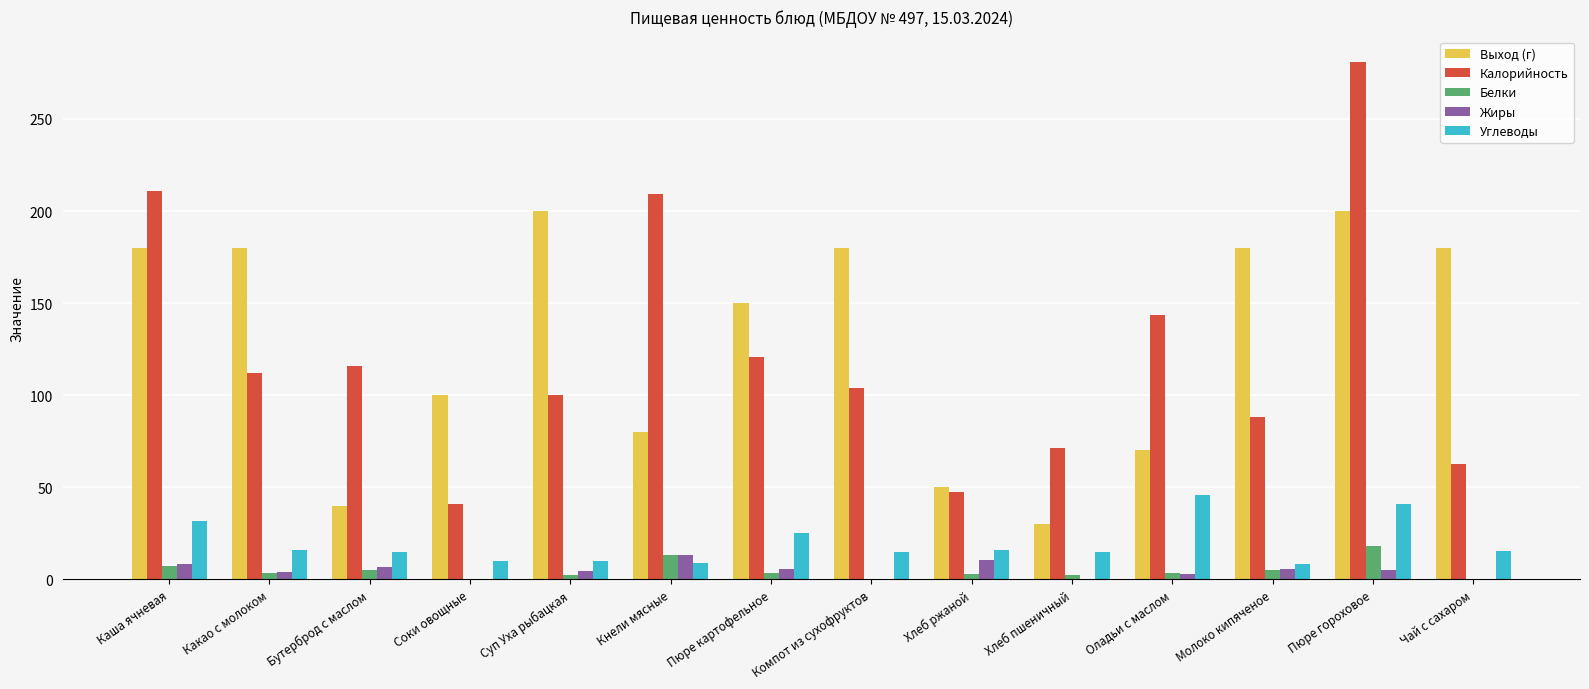

Where is Калорийность nearest to the value 160?

Оладьи с маслом